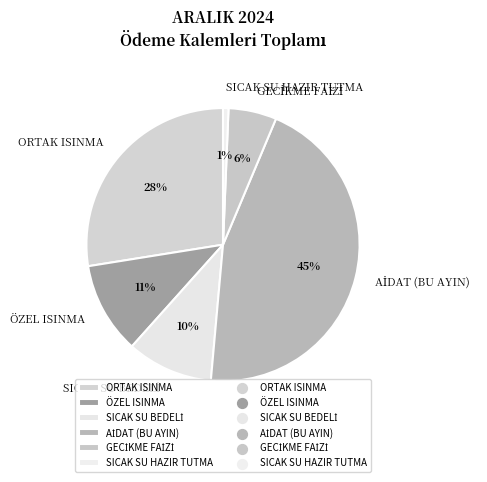

Which category has the smallest portion of the pie?

SICAK SU HAZIR TUTMA